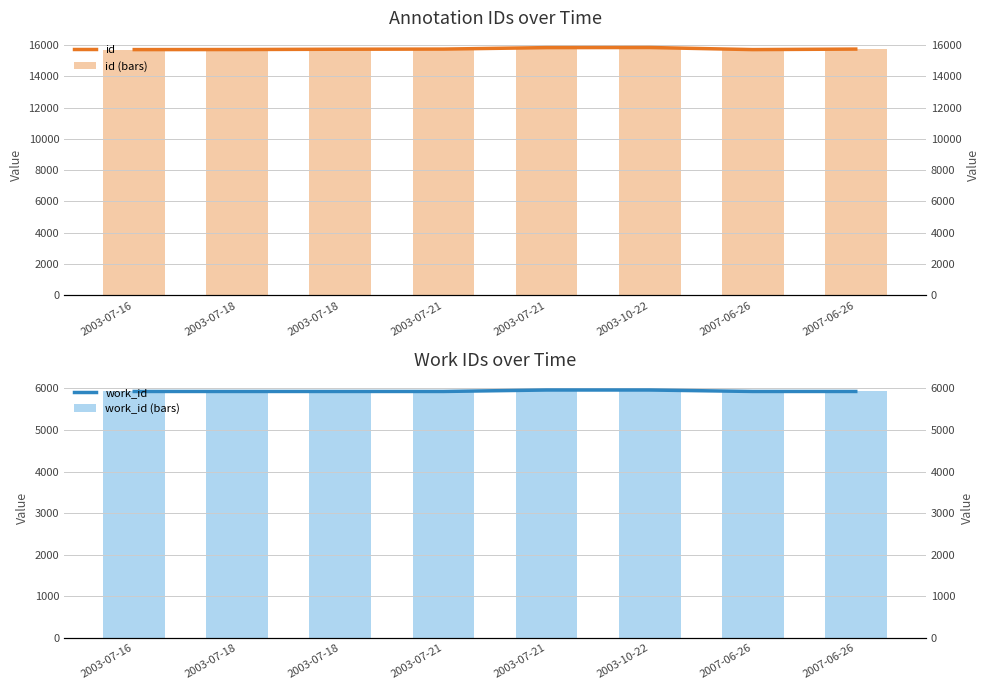

Is it true that work_id equals 5925 at 2003-07-18?

True